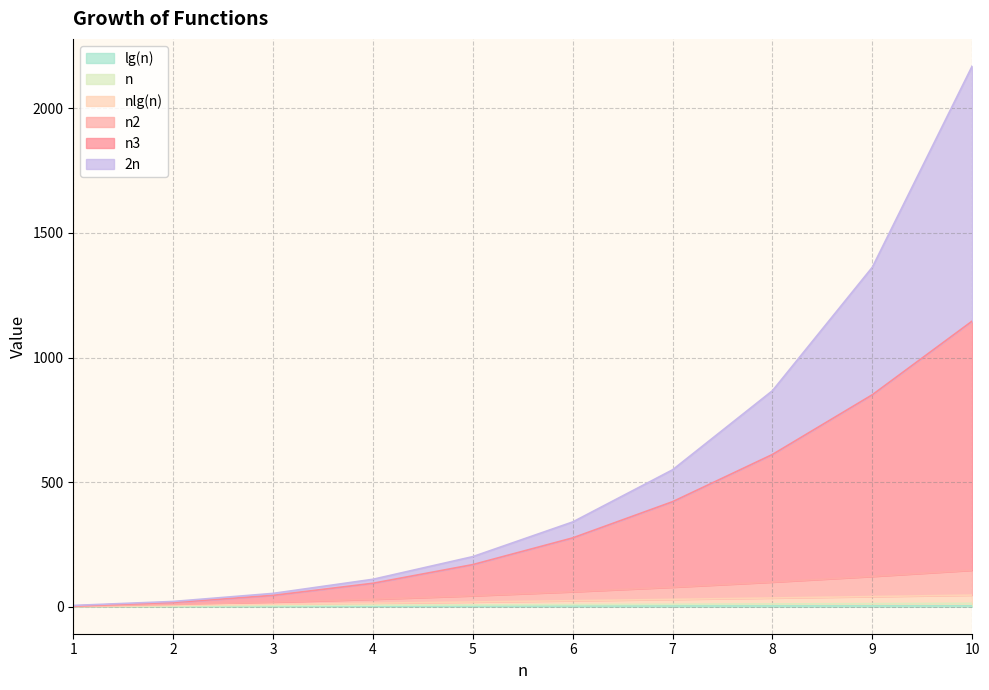

At how many categories does at least one series exceed 237?

5